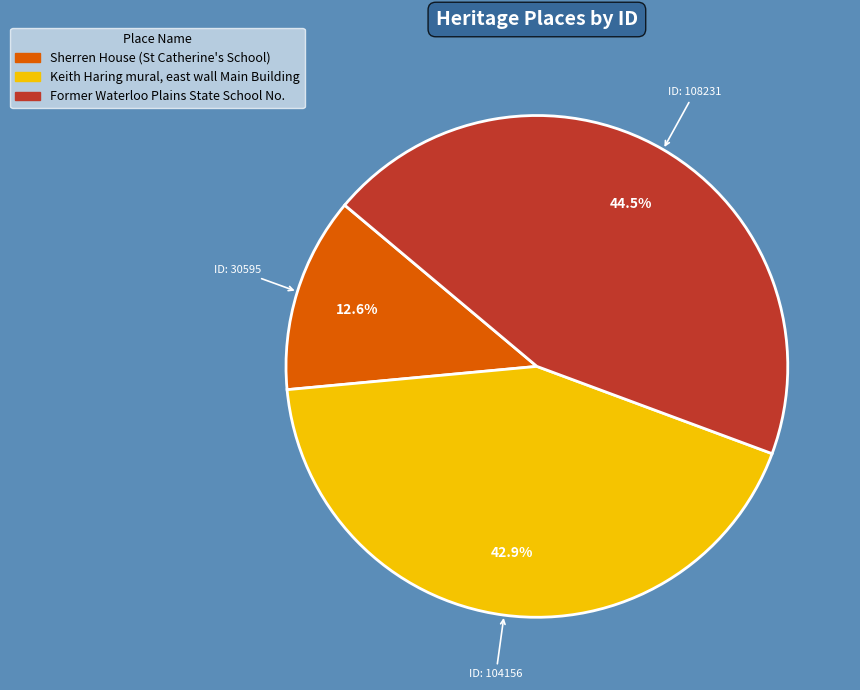

What portion of the pie excludes Keith Haring mural, east wall Main Building?

57.1%